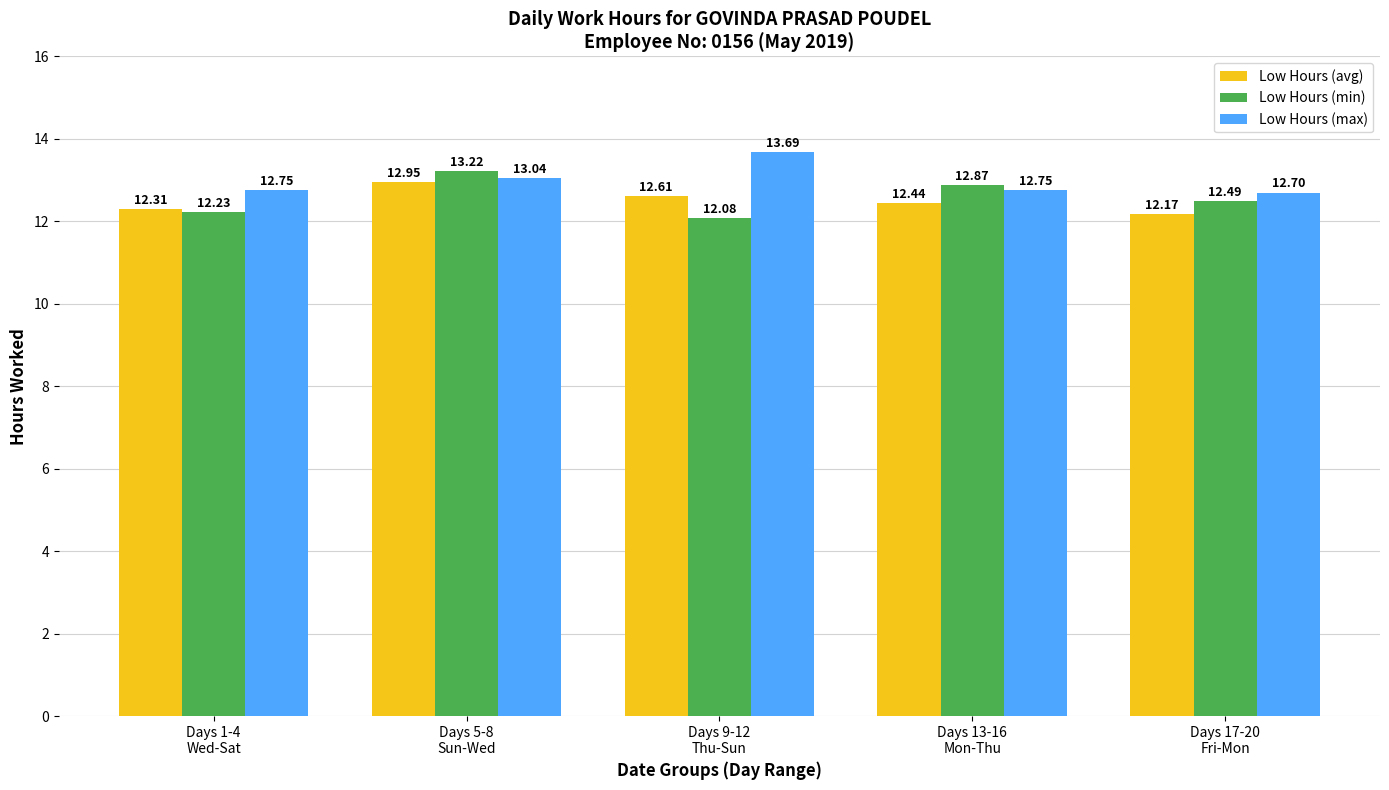

At Days 9-12
Thu-Sun, list the series in order from smallest to largest.

Low Hours (min), Low Hours (avg), Low Hours (max)